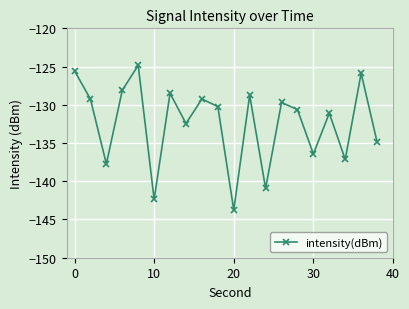

What is the difference between the maximum and minimum values?

18.9